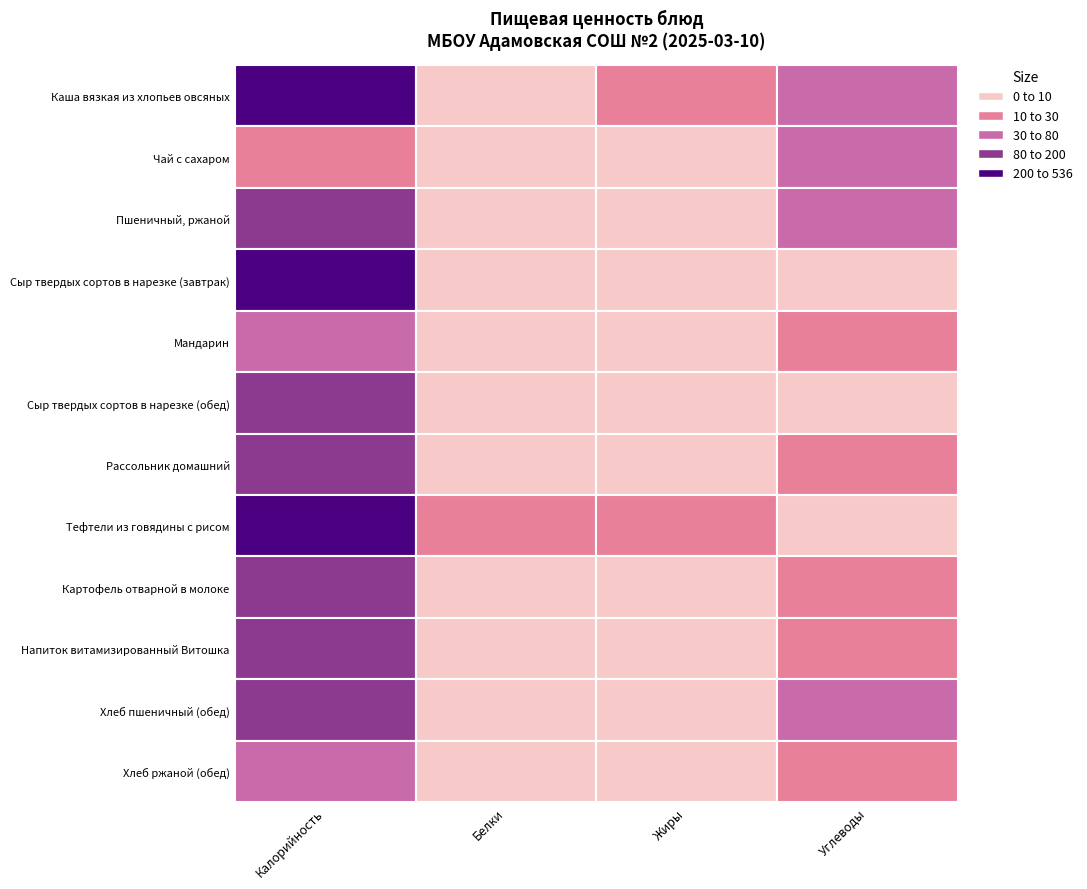

The Напиток витамизированный Витошка series shows 41 at Белки. True or false?

False